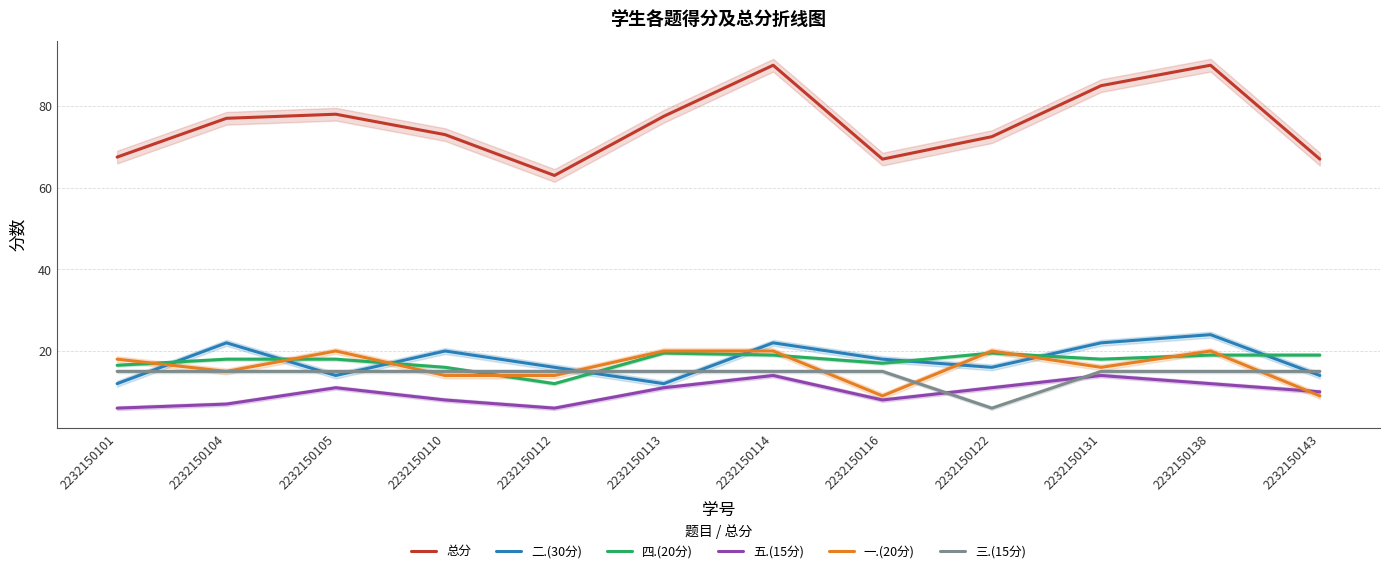

Rank the series by their maximum value, from highest to lowest.

总分, 二.(30分), 一.(20分), 四.(20分), 三.(15分), 五.(15分)